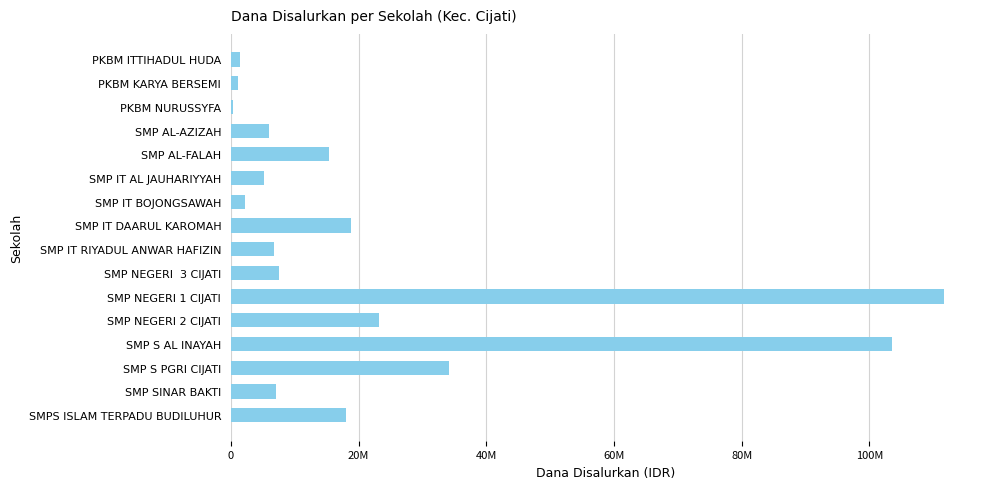

Does the chart contain stacked bars?

No